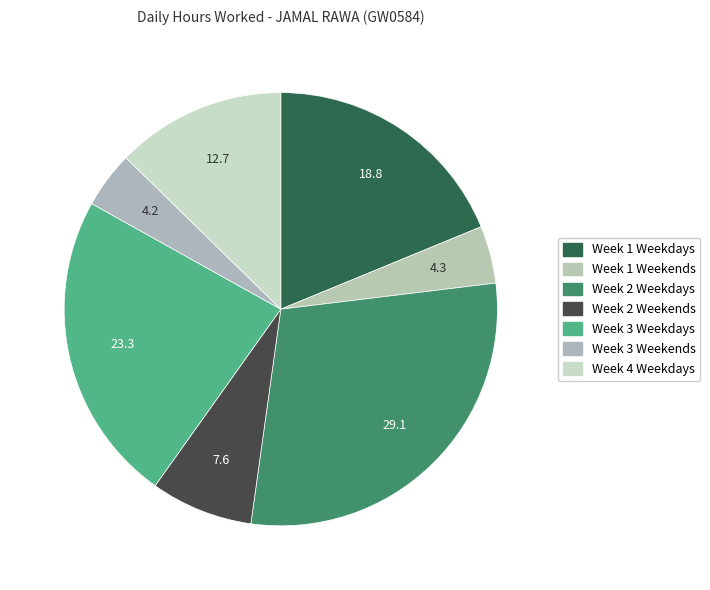

Count the number of slices in the pie.

7